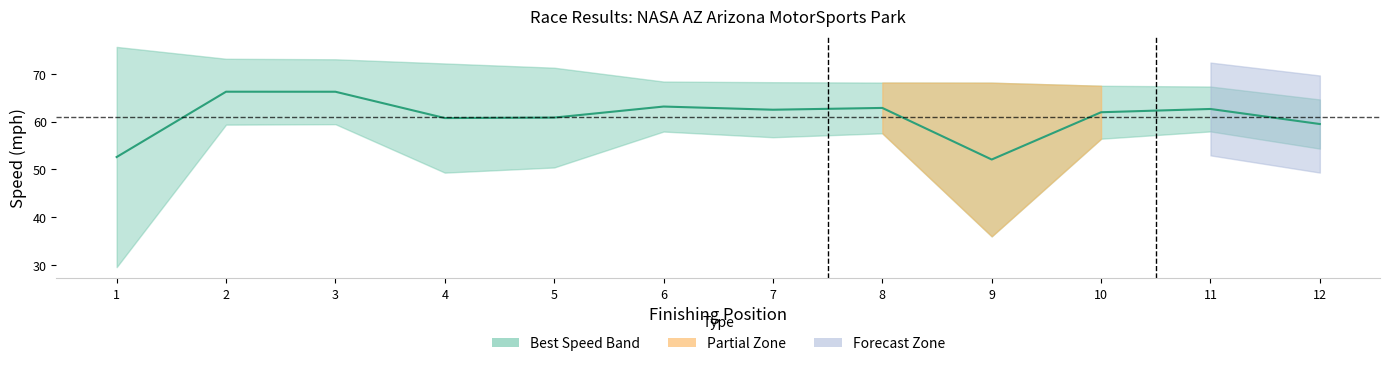

What is the difference between the values at 2 and 5?

5.4